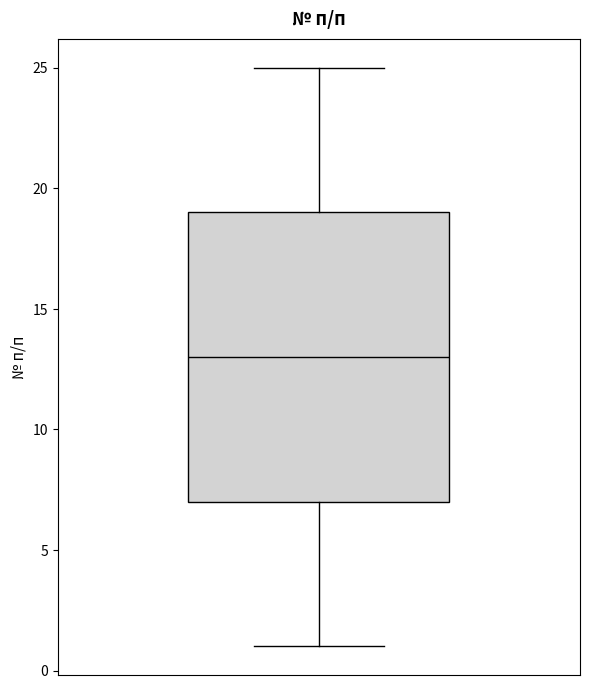

Where does the median line of the box sit on the y-axis? The values are not printed on the chart, so give them approximately, as read against the axis.

13